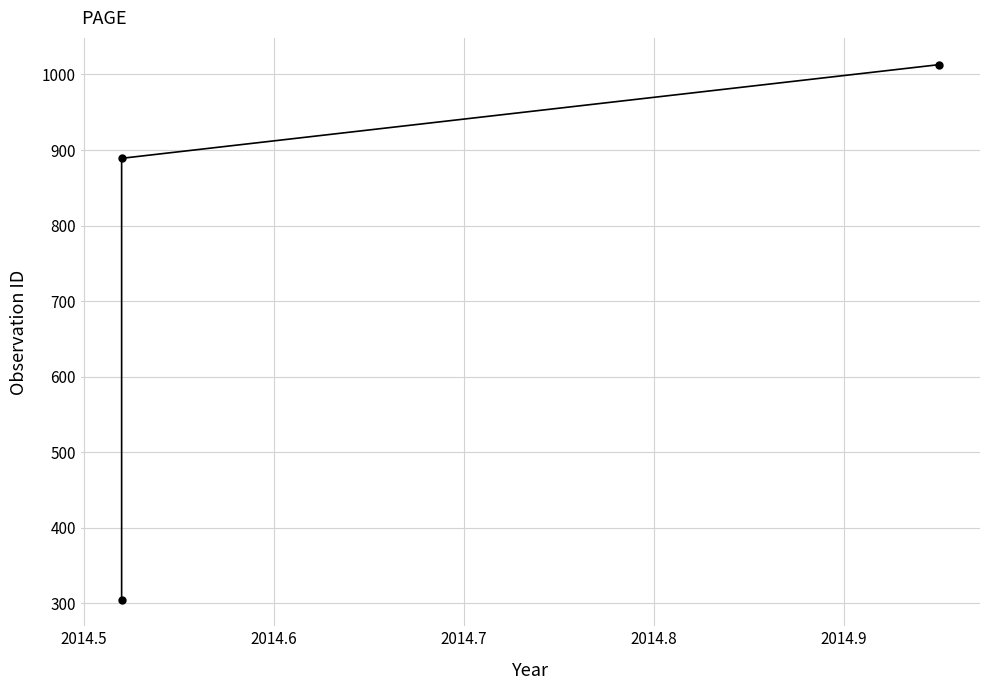

Approximately how many times larger is the value at 2014.5 compared to 2014.6?

2.9